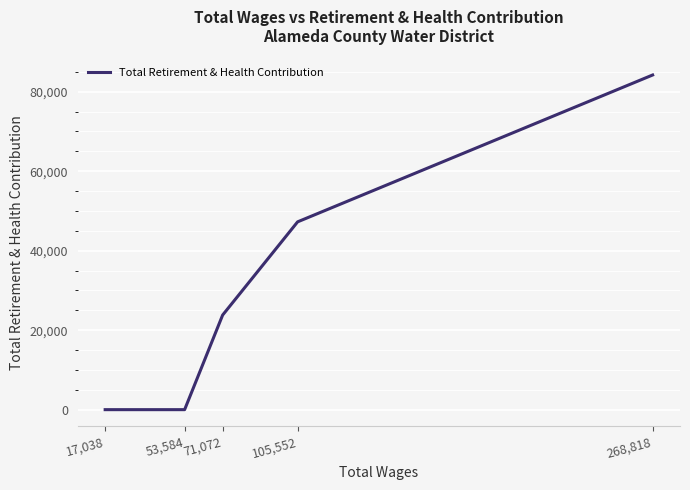

True or false: there are more than 0 points higher than both neighbors.

False